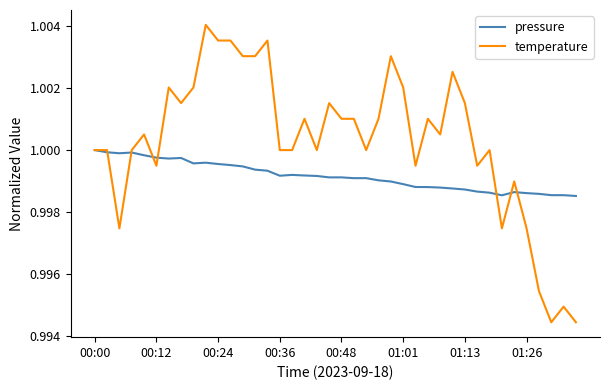

Does the chart display data point markers on the line(s)?

No